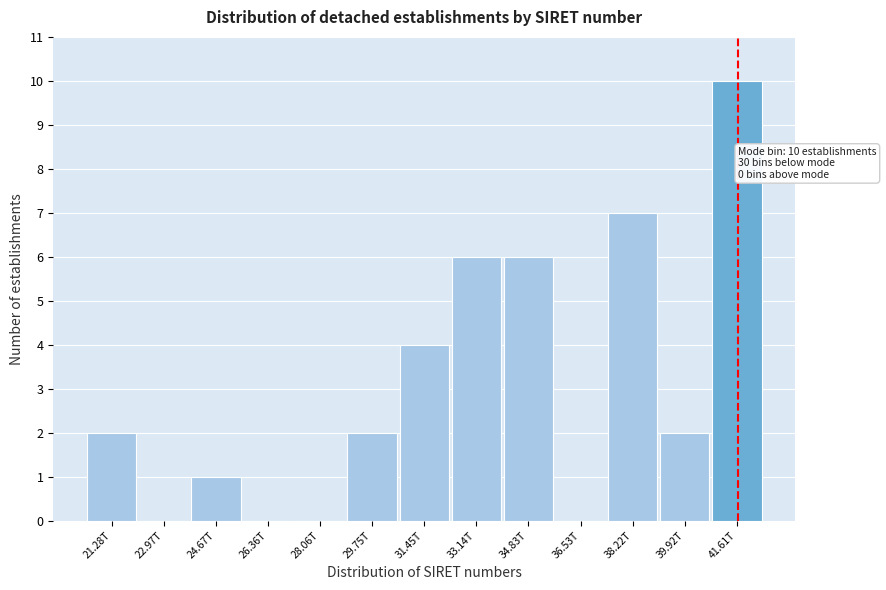

Reading right to left, what are all the values shown in this chart?

41.61T=10	39.92T=2	38.22T=7	36.53T=0	34.83T=6	33.14T=6	31.45T=4	29.75T=2	28.06T=0	26.36T=0	24.67T=1	22.97T=0	21.28T=2